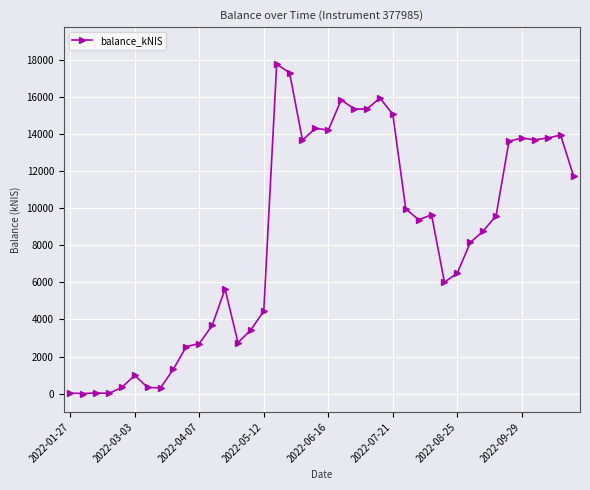

What is the maximum value shown in the chart?

17795.0